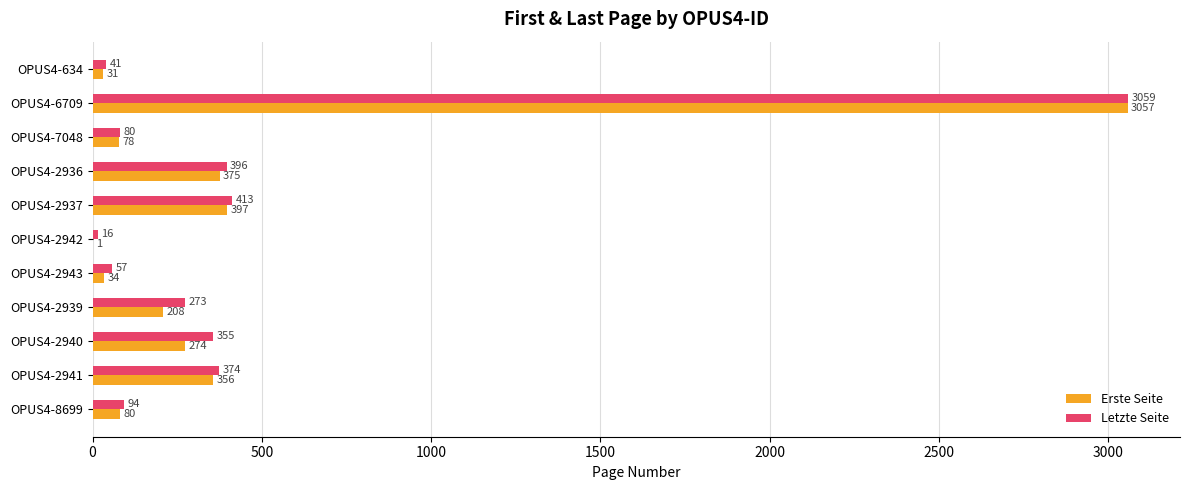

Is it true that Letzte Seite equals 396 at OPUS4-2936?

True